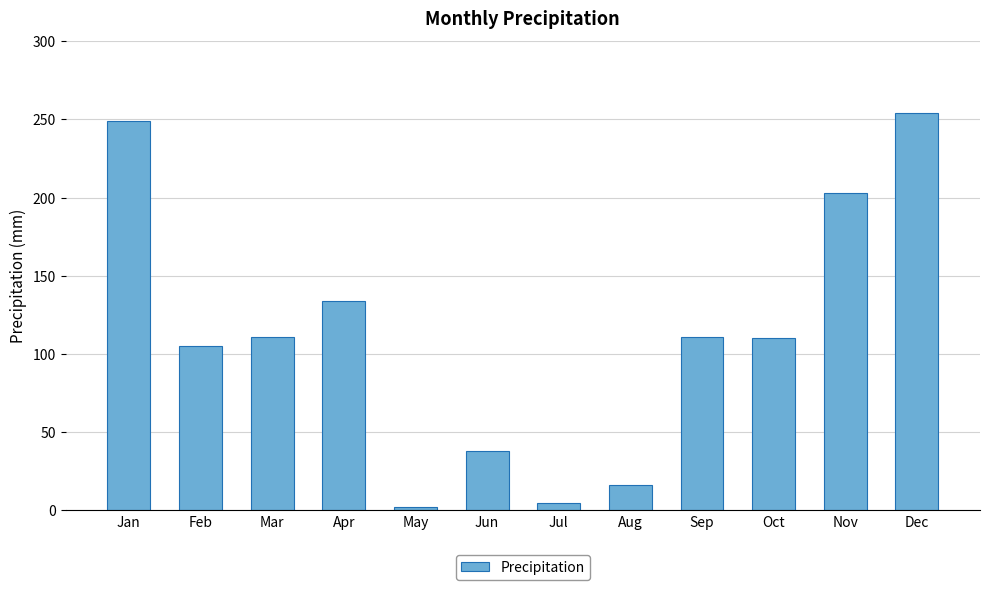

At which category does the chart reach its peak across all series?

Dec